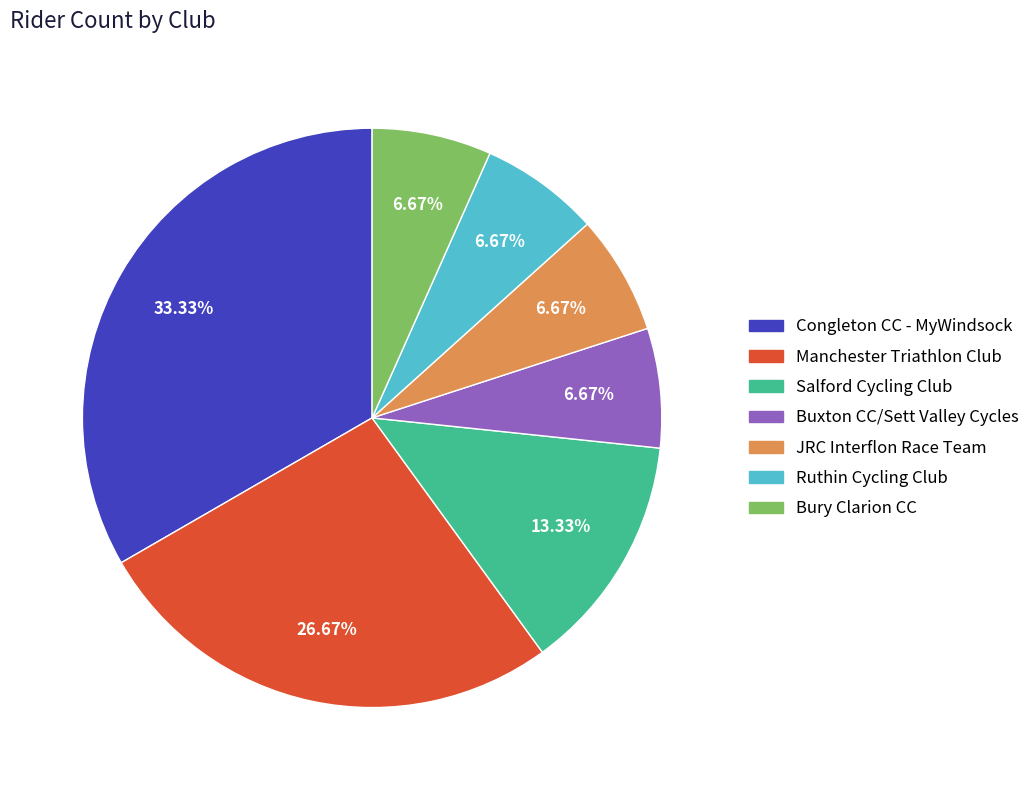

Approximately how many times larger is the value at Salford Cycling Club compared to Buxton CC/Sett Valley Cycles?

2.0